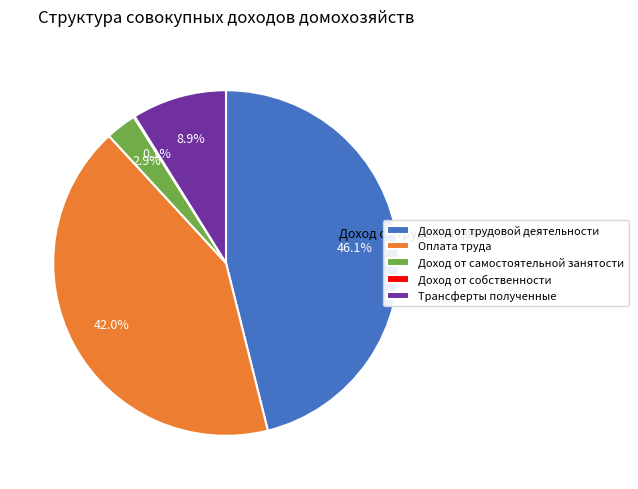

Is the sum of Оплата труда and Трансферты полученные greater than half?

Yes